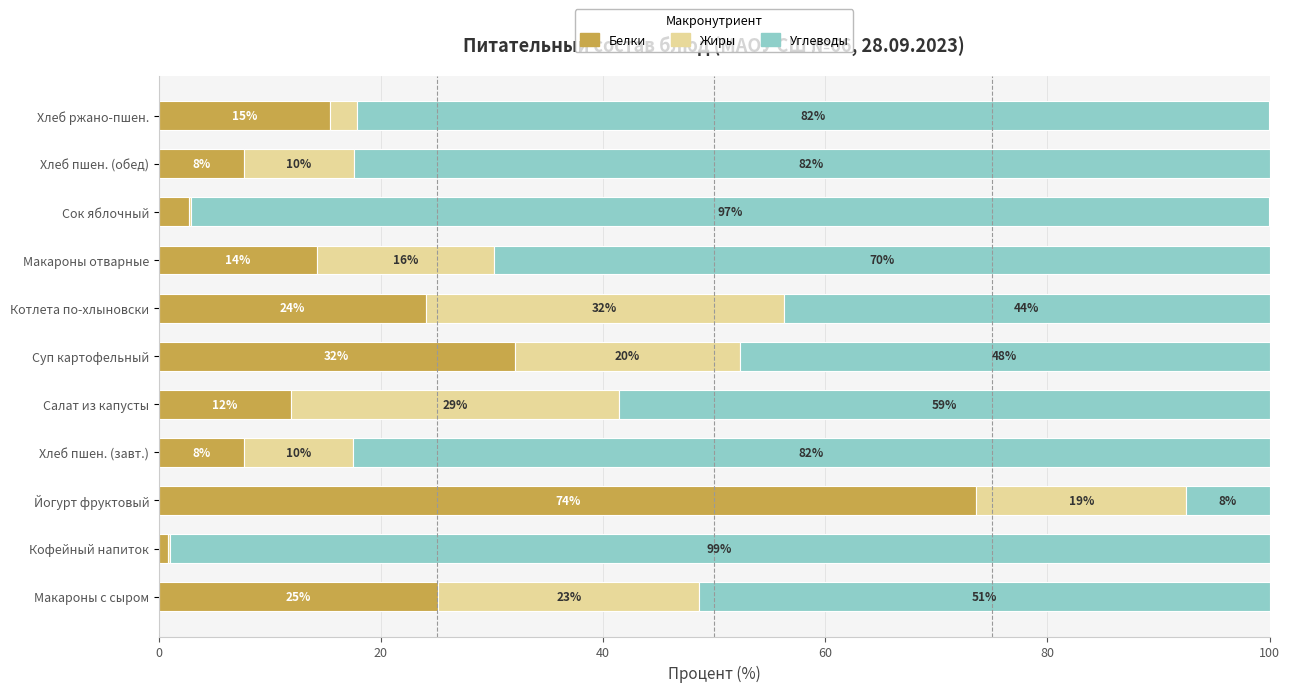

What is the average value of the Белки series?

19.6